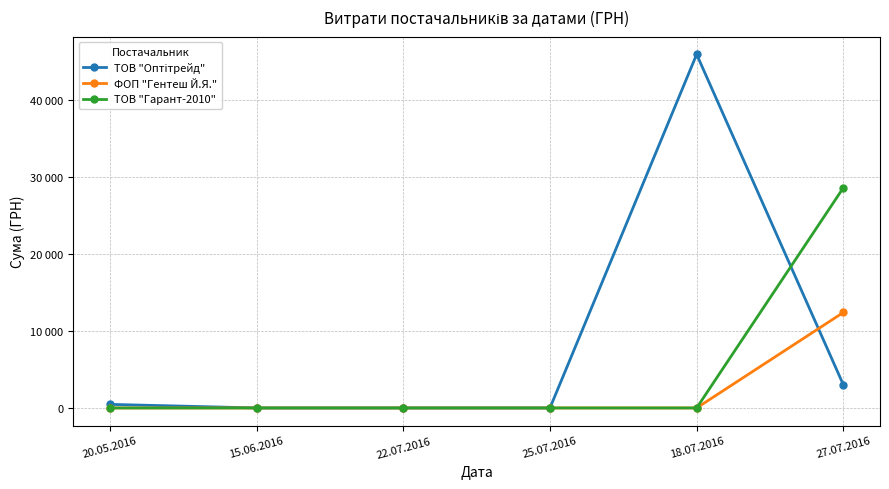

Does the chart have visible grid lines?

Yes